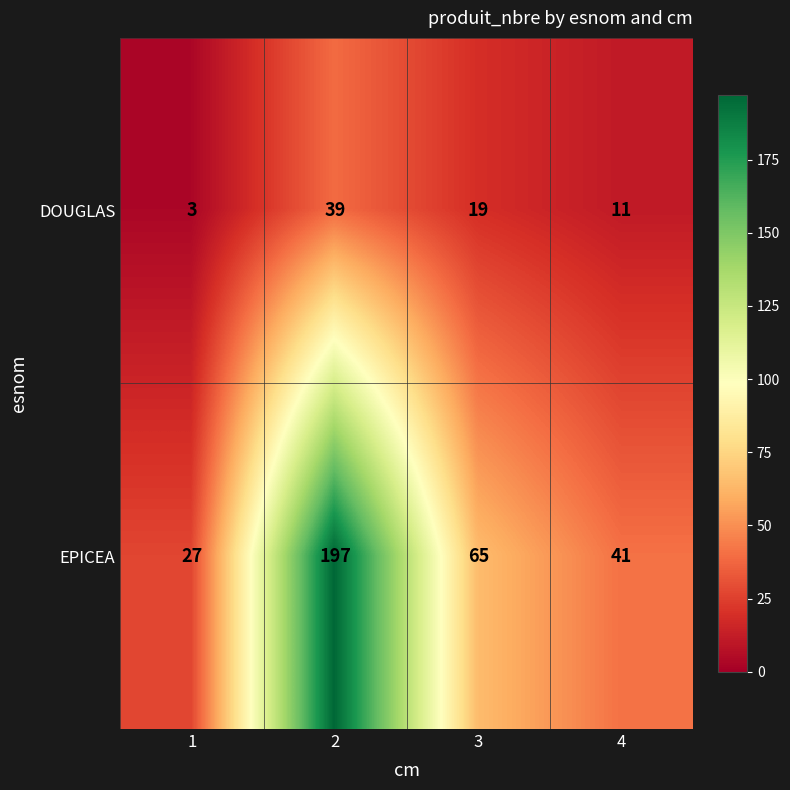

Reading left to right, extract all data points from this chart.

DOUGLAS: 3	39	19	11
EPICEA: 27	197	65	41